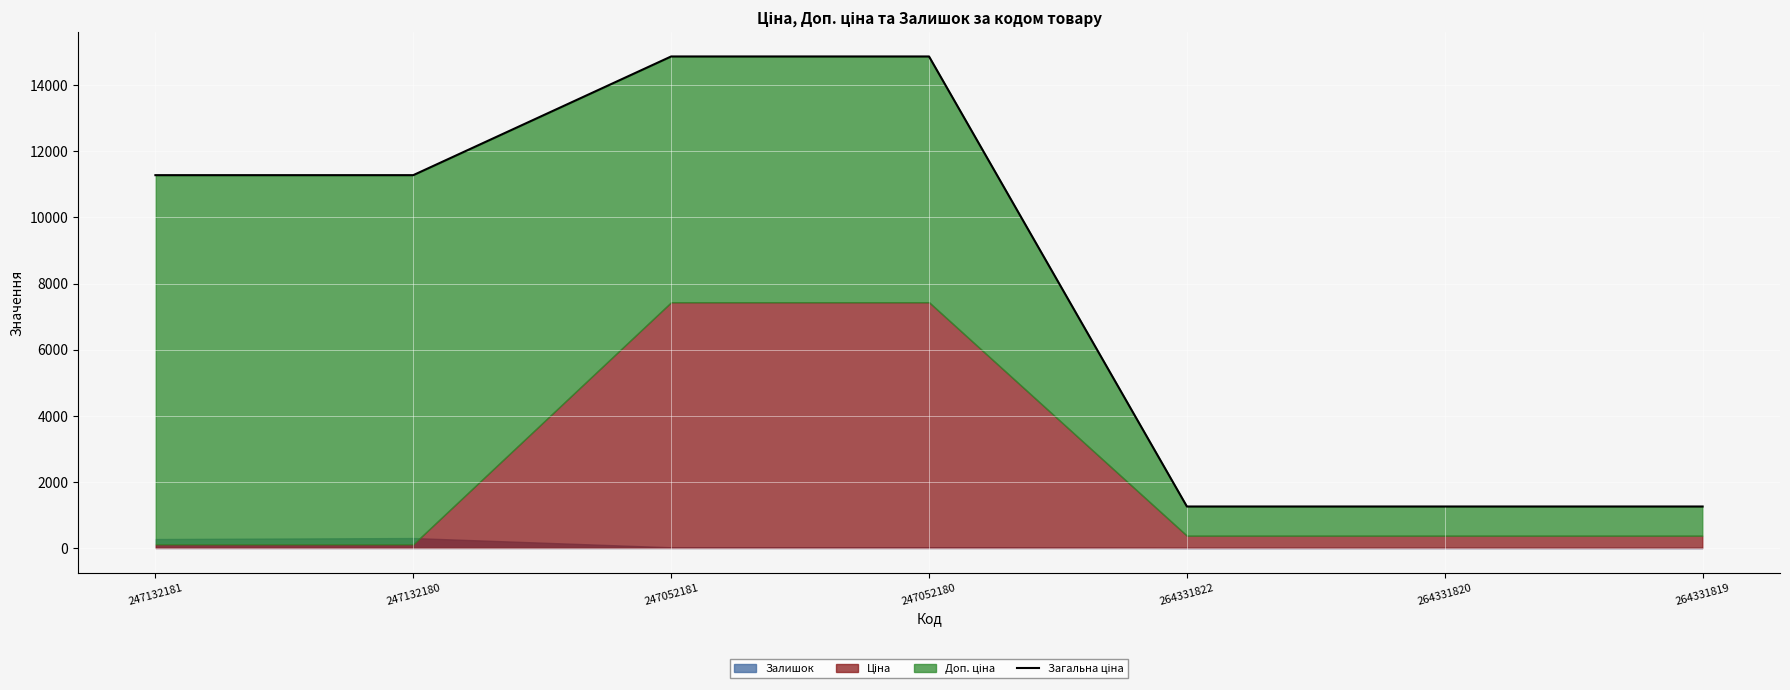

What is the maximum value shown in the chart?

14872.3